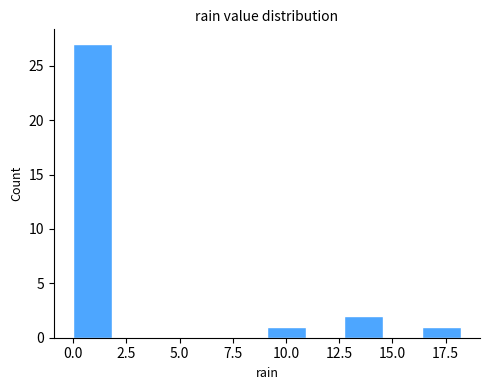

Read against the x-axis, roughly where is the centre of the tallest bar?

1.0